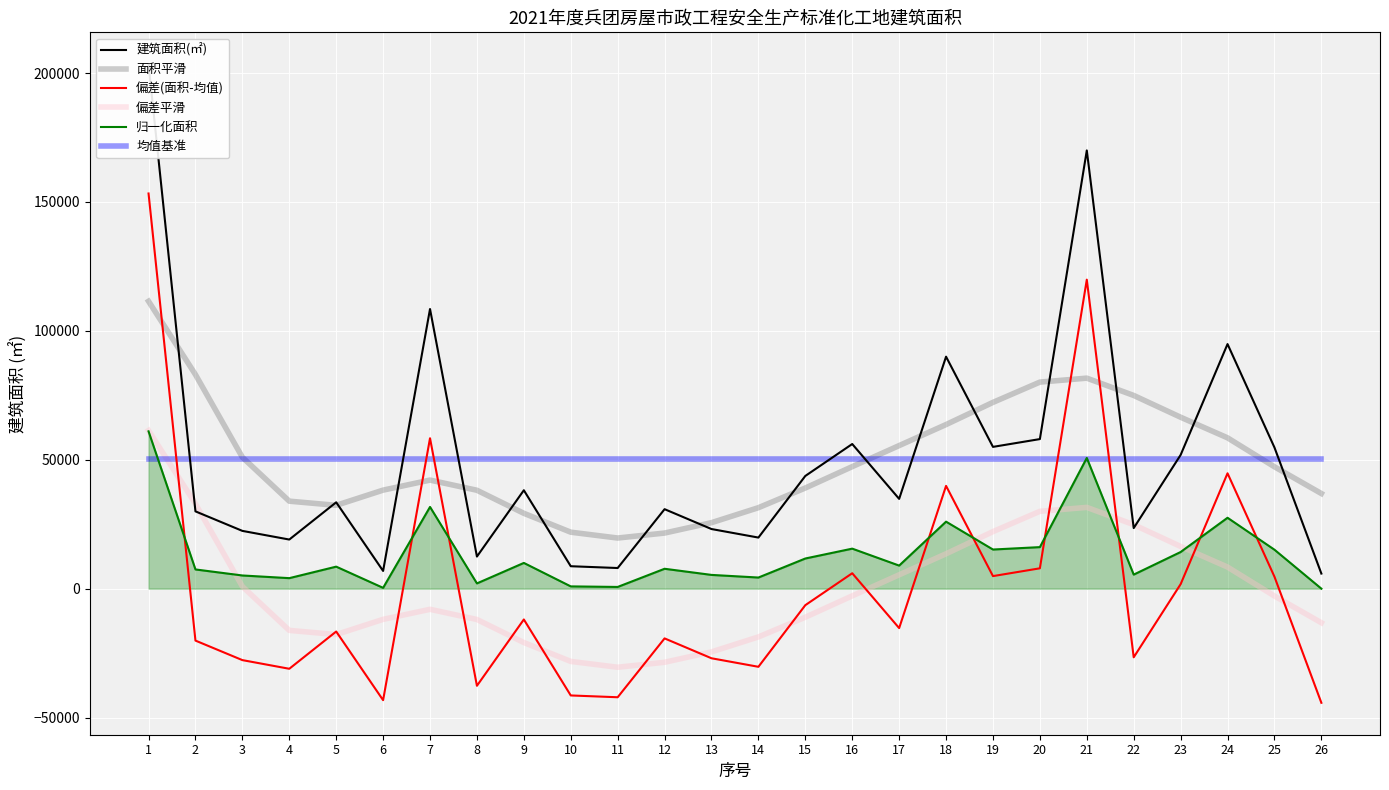

Reading left to right, extract all data points from this chart.

建筑面积(㎡): 203431.4	29983.5	22411.3	19051.3	33500.0	6873.2	108485.6	12450.8	38176.4	8701.7	8003.0	30832.4	23126.6	19818.0	43726.5	56110.5	34829.0	90000.0	55000.0	58024.5	170000.0	23500.0	51863.8	94882.0	54777.1	5852.9
面积平滑: 111487.7	83041.0	50972.5	33944.5	32327.8	38223.9	42118.6	38172.8	29228.6	21907.9	19639.7	21573.2	25601.4	31408.5	39052.1	47333.9	55505.3	63657.5	72265.3	80131.5	81664.2	74950.2	66504.8	58509.2	47282.8	36906.7
偏差(面积-均值): 153300.2	-20147.8	-27719.9	-31079.9	-16631.2	-43258.0	58354.4	-37680.4	-11954.8	-41429.5	-42128.2	-19298.8	-27004.6	-30313.2	-6404.7	5979.3	-15302.2	39868.8	4868.8	7893.3	119868.8	-26631.2	1732.5	44750.8	4645.9	-44278.3
偏差平滑: 61356.4	32909.8	841.3	-16186.8	-17803.4	-11907.4	-8012.6	-11958.4	-20902.6	-28223.3	-30491.5	-28558.0	-24529.9	-18722.7	-11079.1	-2797.3	5374.1	13526.3	22134.1	30000.3	31533.0	24819.0	16373.6	8378.0	-2848.5	-13224.5
归一化面积: 61029.4	7453.6	5114.7	4076.8	8539.8	315.2	31701.9	2038.0	9984.3	880.0	664.1	7715.8	5335.6	4313.6	11698.7	15523.9	8950.3	25991.9	15180.9	16115.1	50702.9	5451.0	14212.2	27499.9	15112.0	0.0
均值基准: 50131.2	50131.2	50131.2	50131.2	50131.2	50131.2	50131.2	50131.2	50131.2	50131.2	50131.2	50131.2	50131.2	50131.2	50131.2	50131.2	50131.2	50131.2	50131.2	50131.2	50131.2	50131.2	50131.2	50131.2	50131.2	50131.2